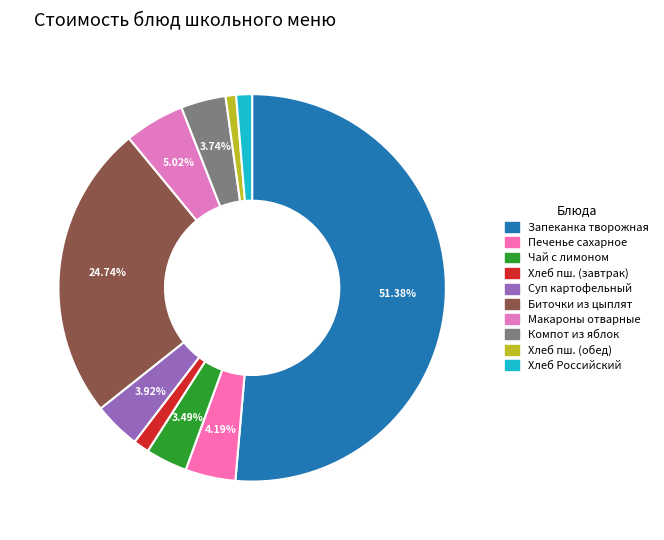

How many segments does this pie chart have?

10